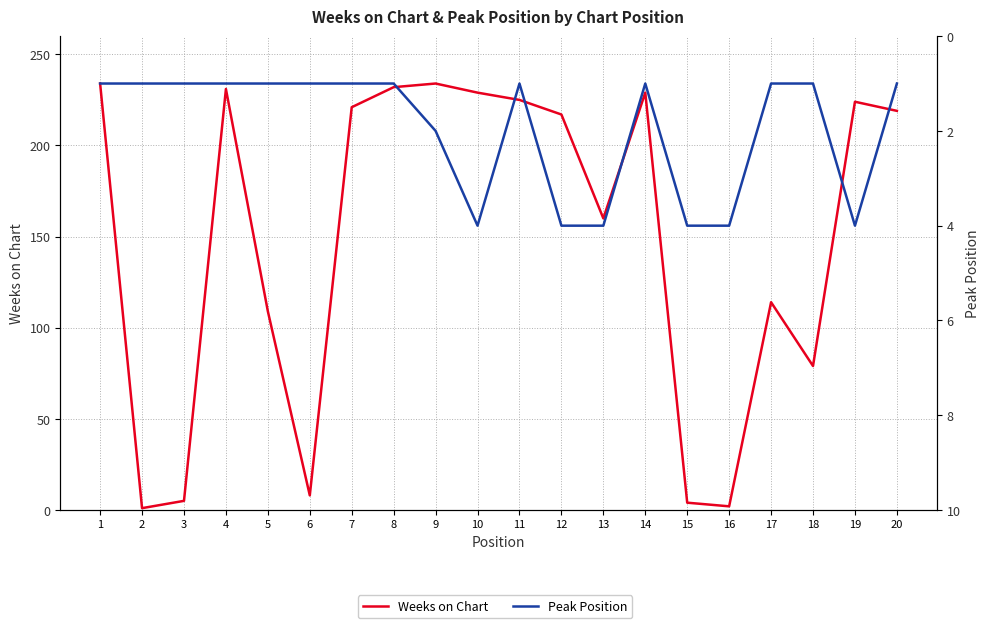

Rank the series by their maximum value, from lowest to highest.

Peak Position, Weeks on Chart